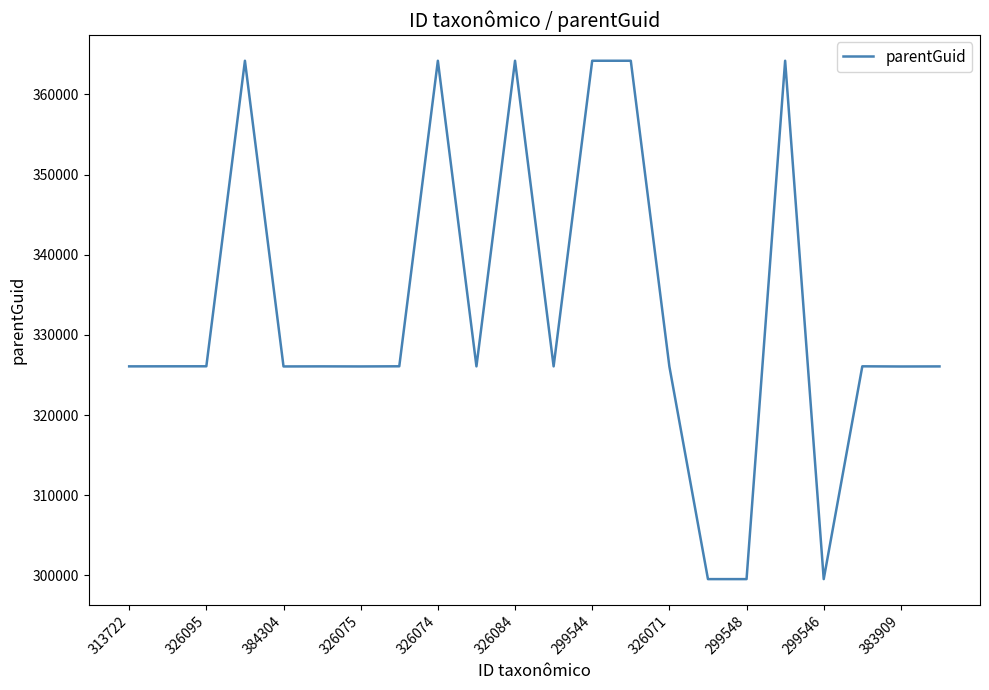

What is the greatest value displayed?

364209